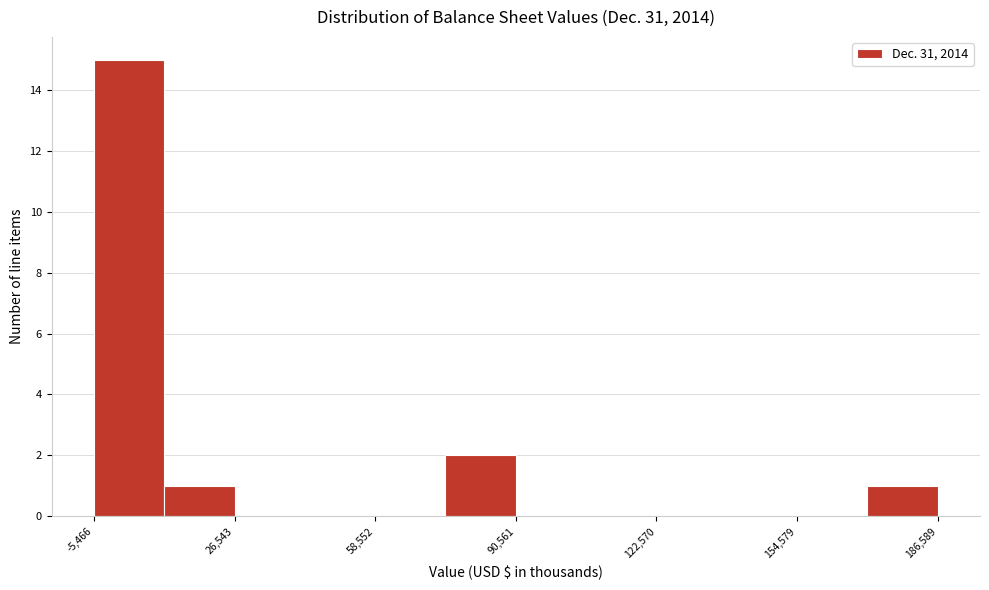

Around what value on the x-axis is the tallest bar? Give the approximate position of its centre, as read against the axis.

5000